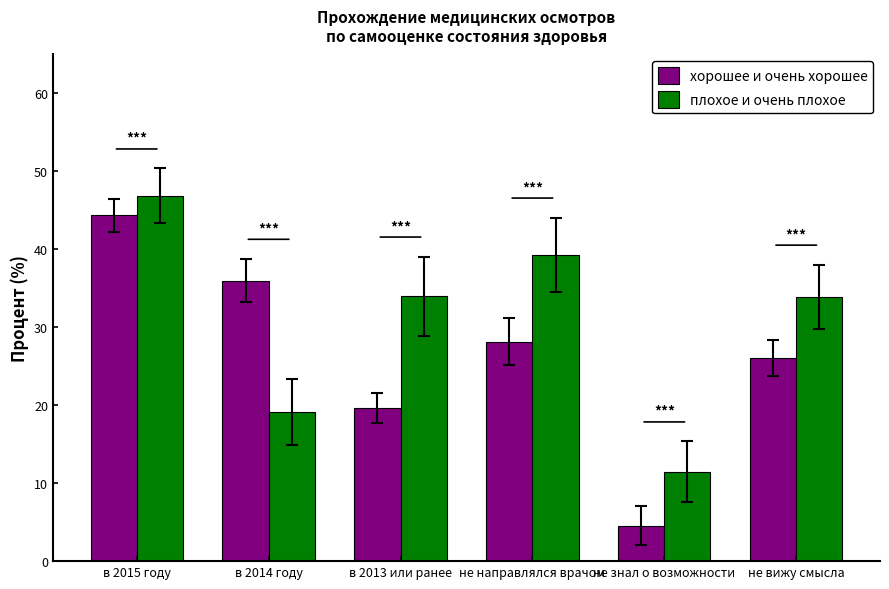

Which series has the largest total across all categories?

плохое и очень плохое